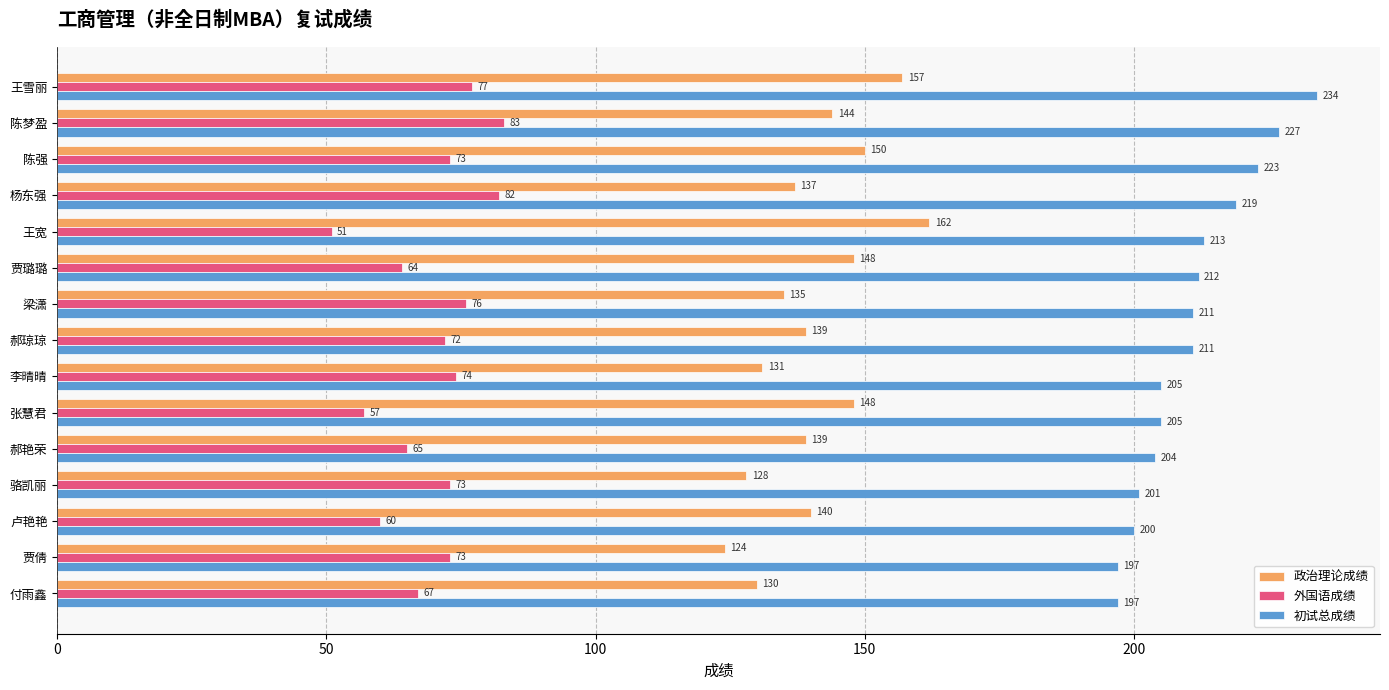

What is the minimum value shown in the chart?

51